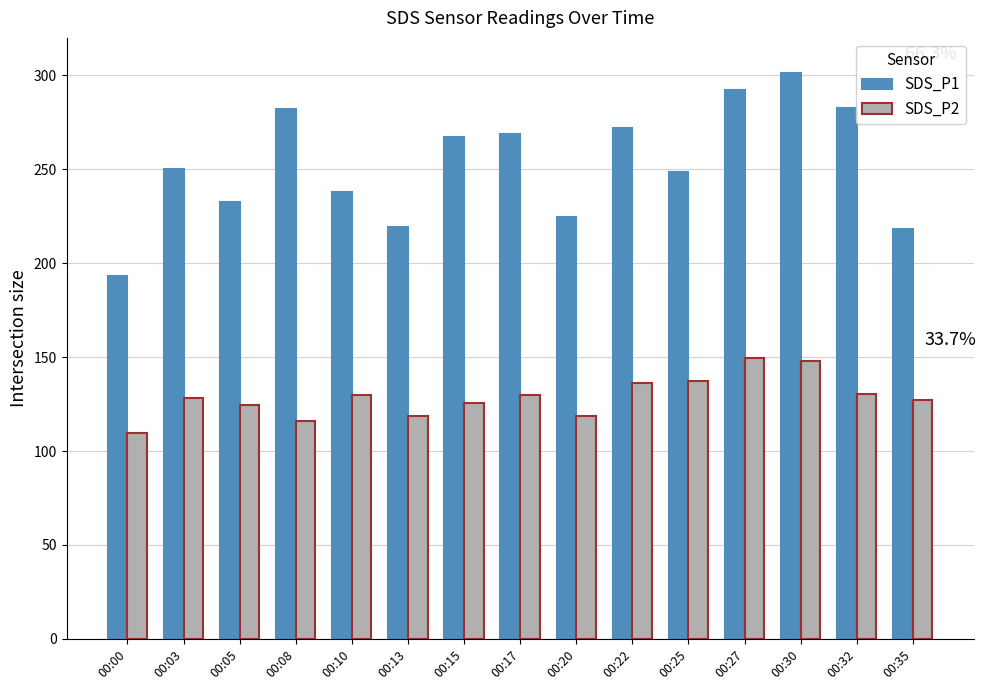

What is the approximate value of SDS_P1 at 00:00?

193.4